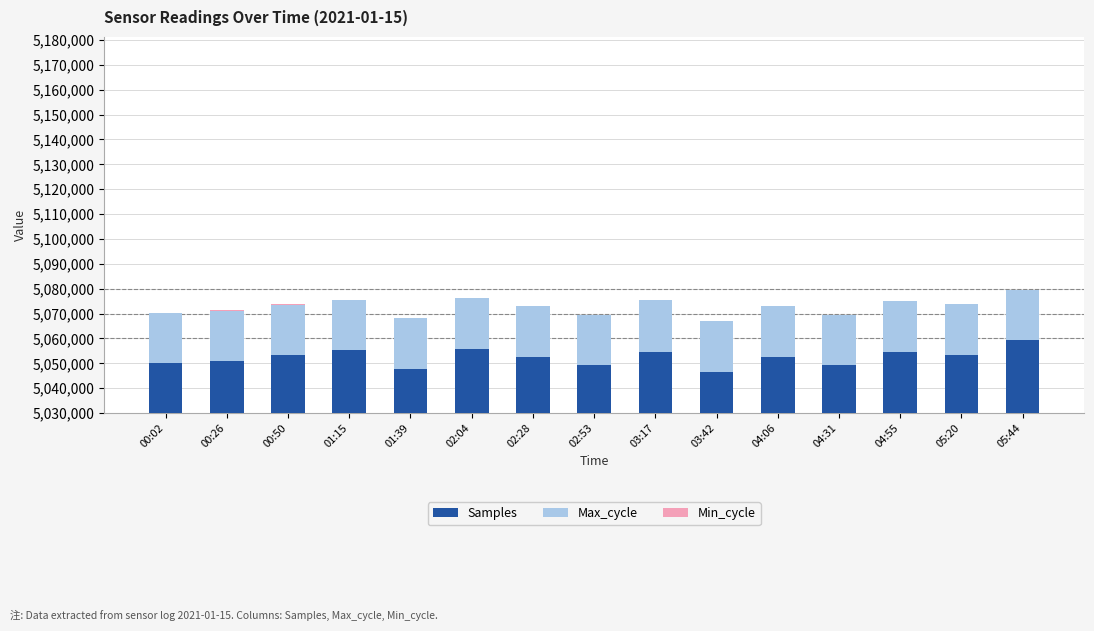

Which category has the lowest value in the Max_cycle series?

05:44